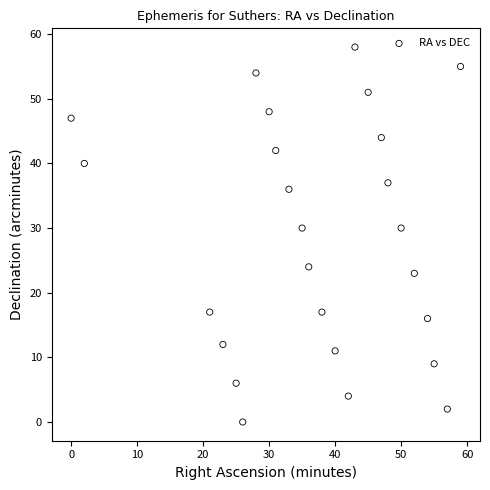

What is the range of Y values (max minus min)?

58